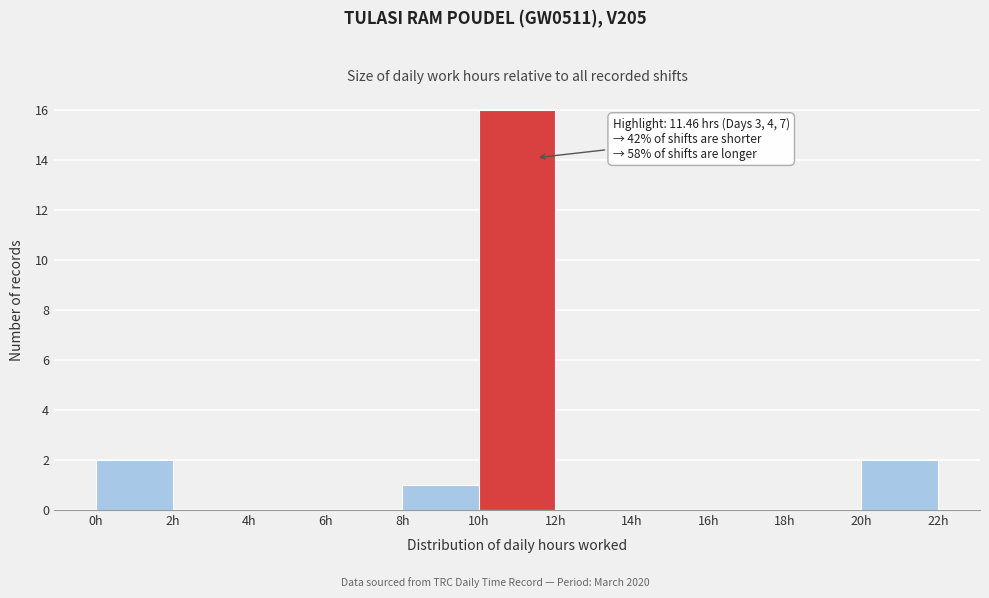

Which range on the x-axis has the tallest bar?

10 to 12